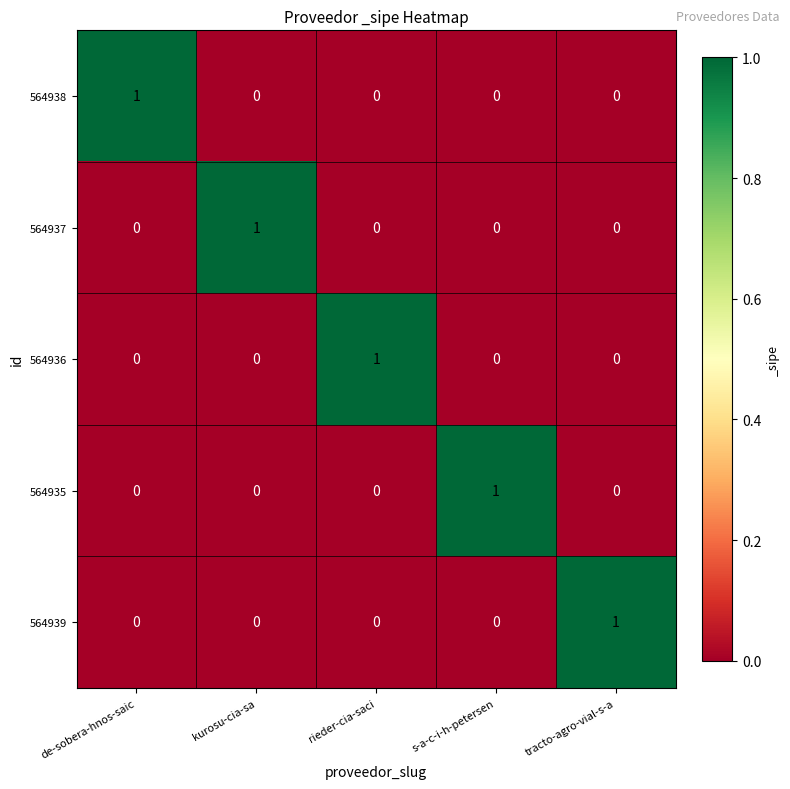

The value of 564939 at rieder-cia-saci is 0. True or false?

True